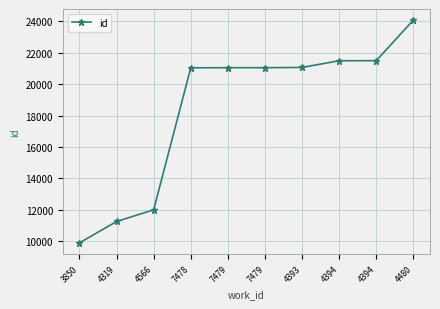

Reading left to right, extract all data points from this chart.

3850=9895	4319=11256	4566=11999	7478=21039	7479=21047	7479=21048	4393=21064	4394=21488	4394=21494	4480=24074